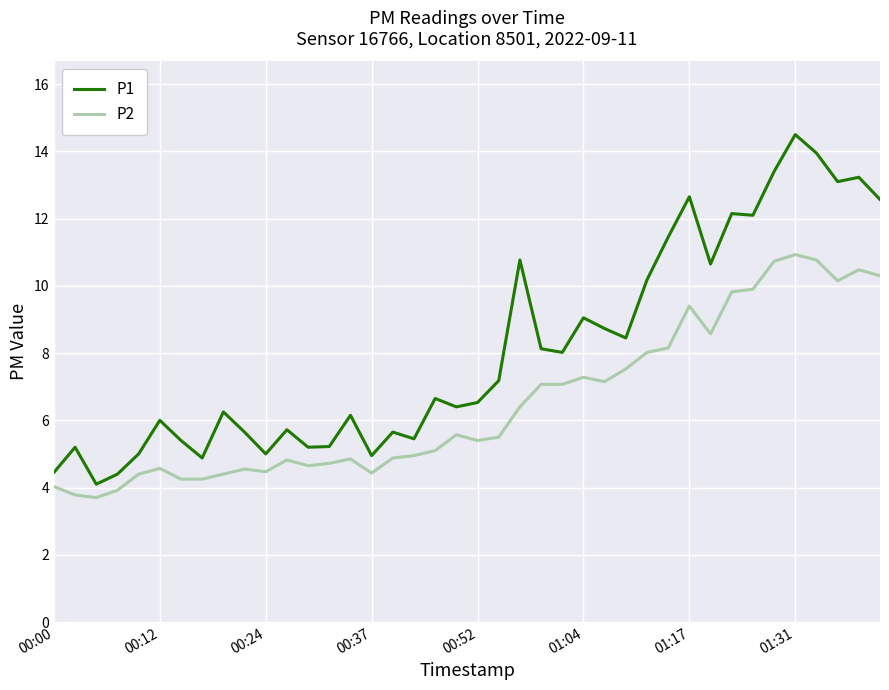

Which series has the largest total across all categories?

P1